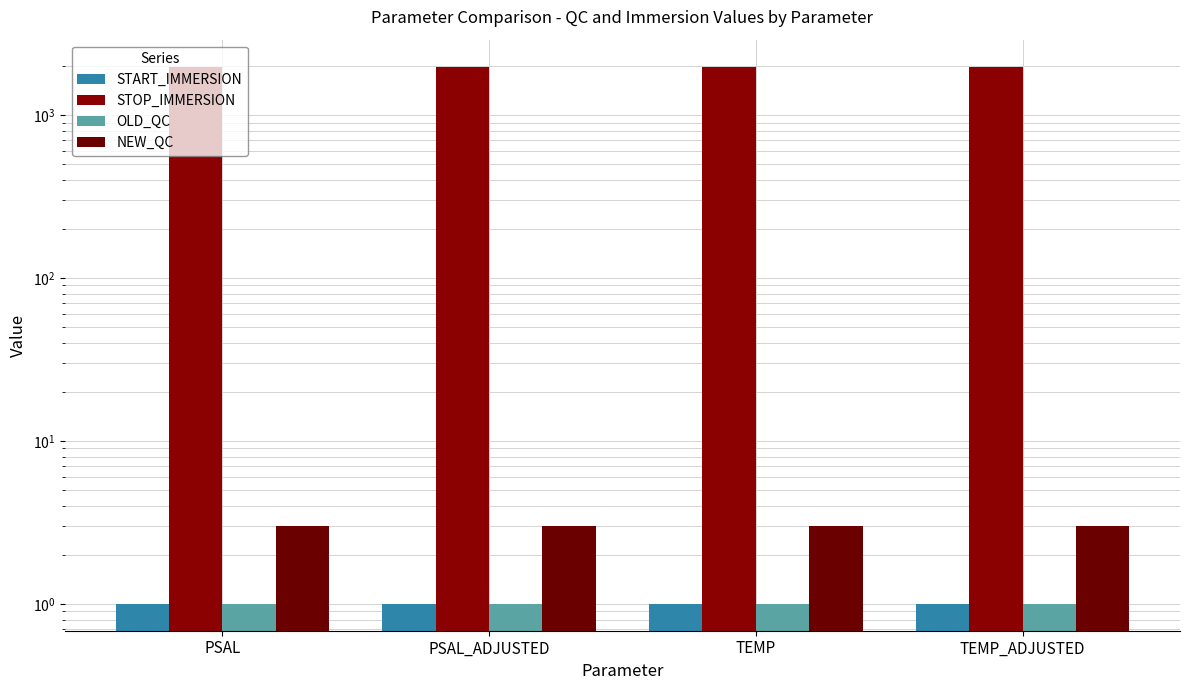

Reading left to right, extract all data points from this chart.

START_IMMERSION: PSAL=1	PSAL_ADJUSTED=1	TEMP=1	TEMP_ADJUSTED=1
STOP_IMMERSION: PSAL=1985	PSAL_ADJUSTED=1985	TEMP=1985	TEMP_ADJUSTED=1985
OLD_QC: PSAL=1	PSAL_ADJUSTED=1	TEMP=1	TEMP_ADJUSTED=1
NEW_QC: PSAL=3	PSAL_ADJUSTED=3	TEMP=3	TEMP_ADJUSTED=3